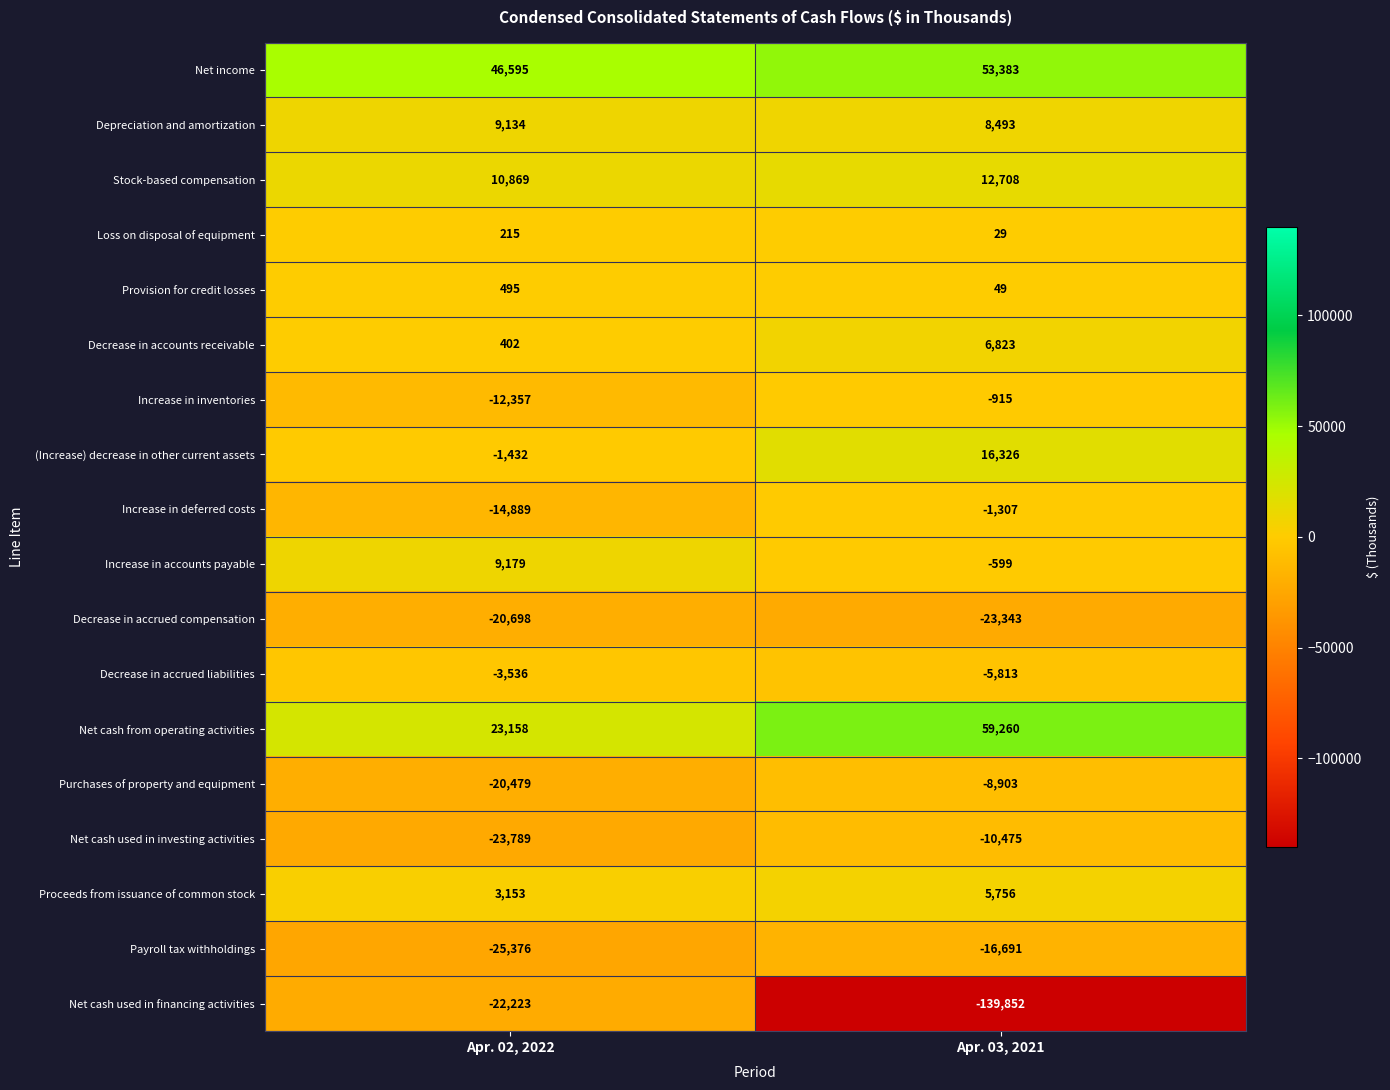

True or false: Payroll tax withholdings has a value of -11020 at Apr. 03, 2021.

False